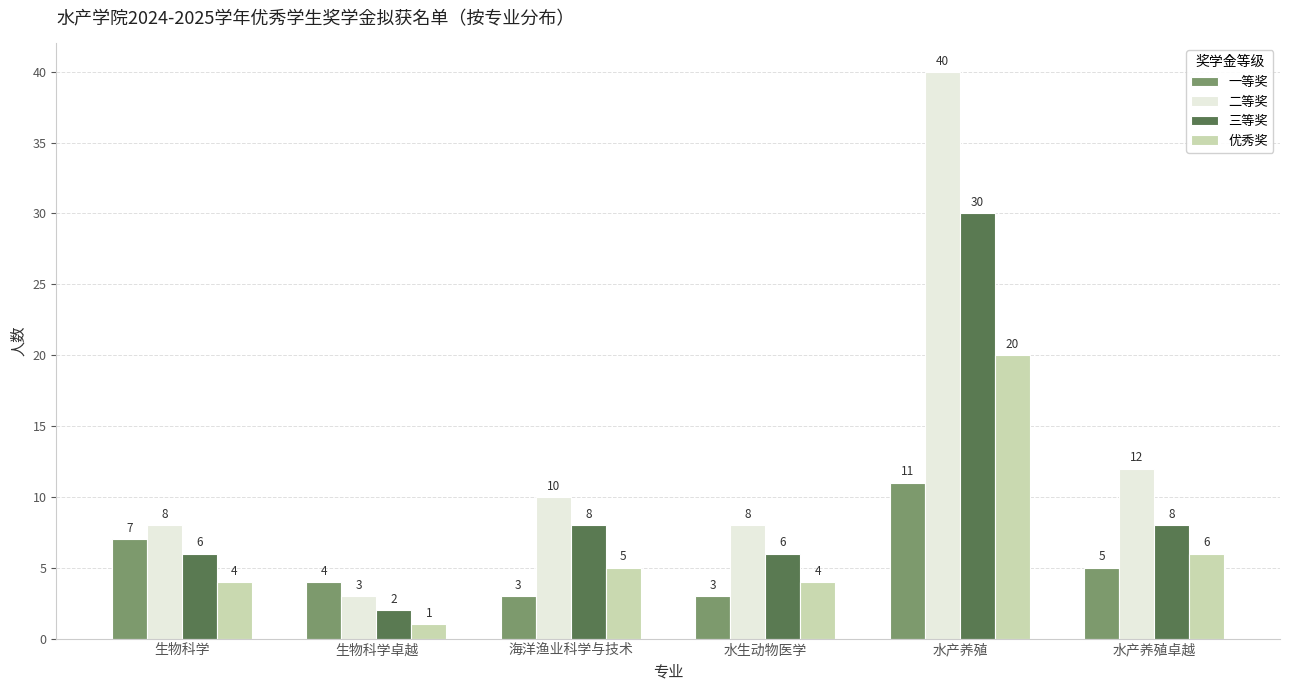

Which category has the lowest value in the 二等奖 series?

生物科学卓越